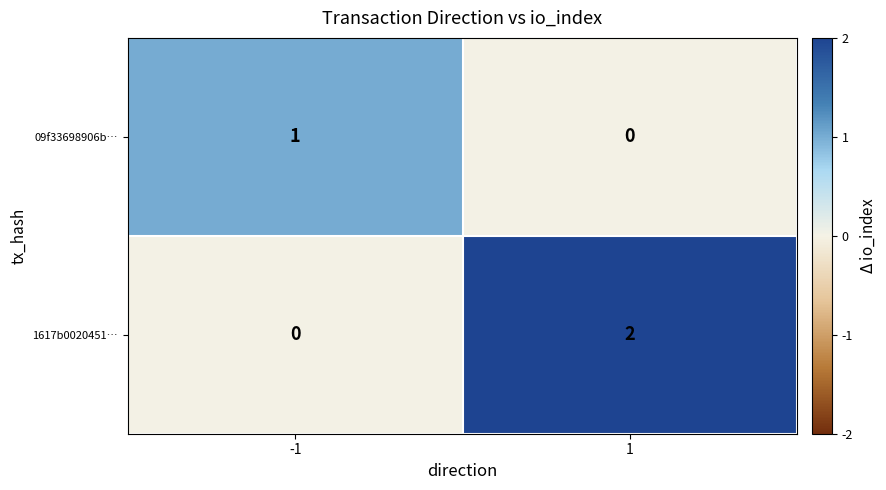

List the series in order of their overall mean, highest first.

1617b0020451…, 09f33698906b…